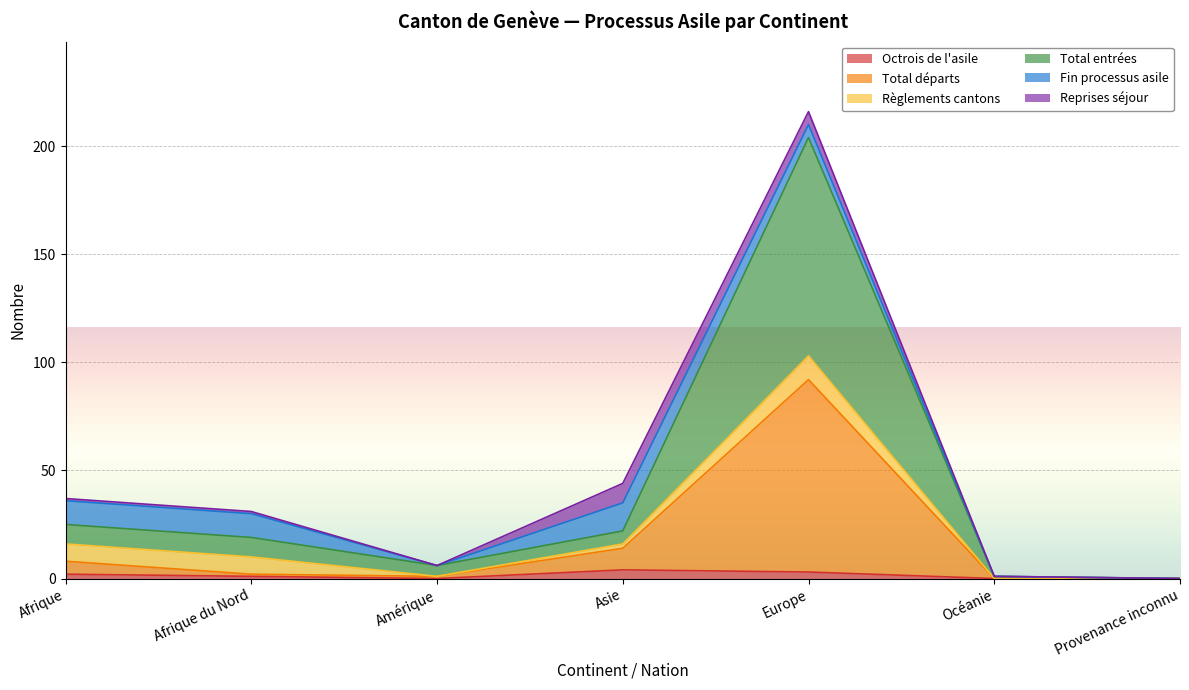

True or false: Total entrées and Total départs cross at least once.

False